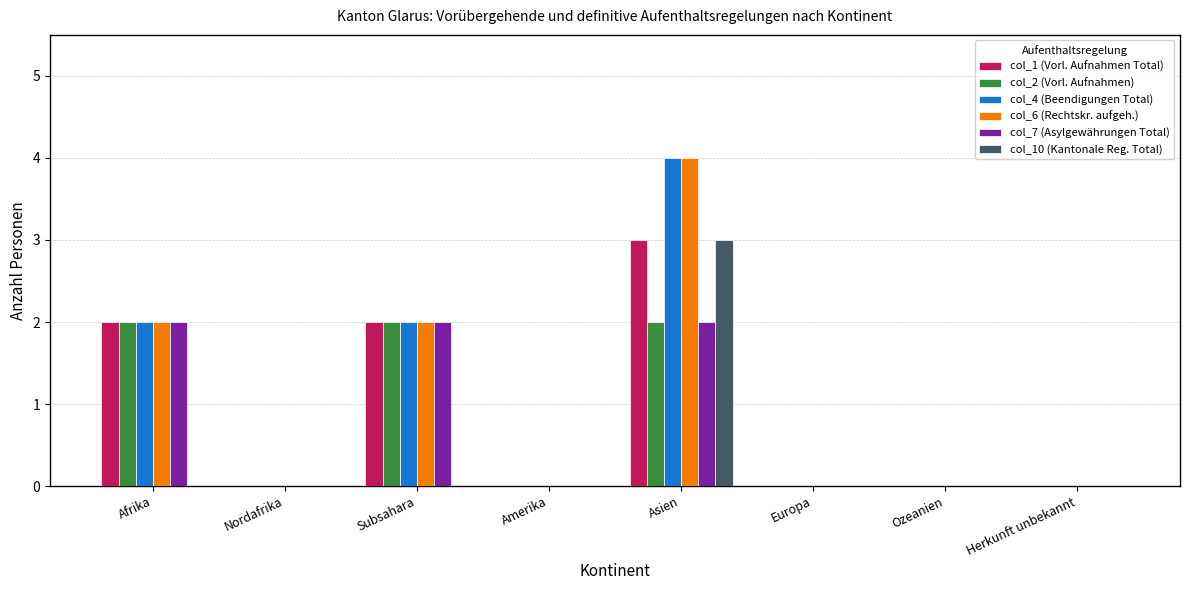

How many col_7 (Asylgewährungen Total) values are between 0 and 2?

8